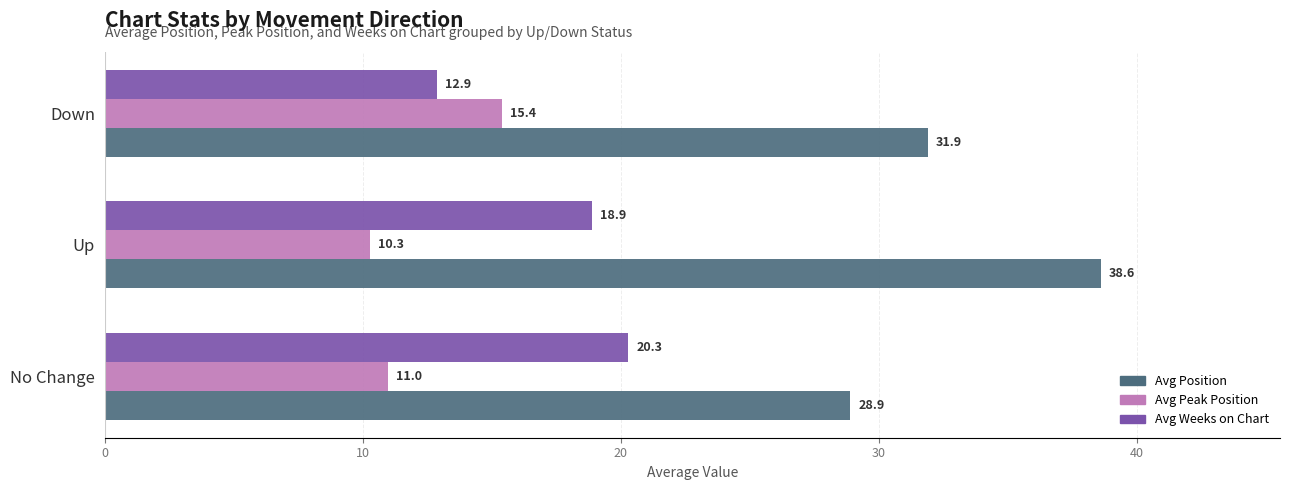

At which label is Avg Weeks on Chart closest to 16?

Up